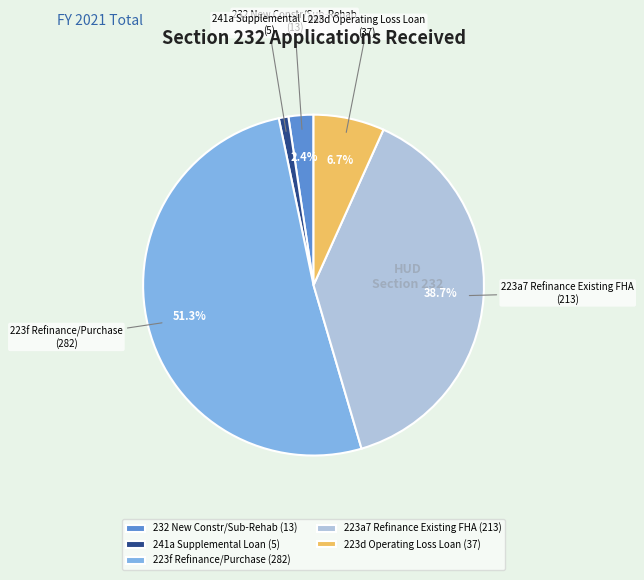

Combined, do 223a7 Refinance Existing FHA and 232 New Constr/Sub-Rehab account for over 50%?

No